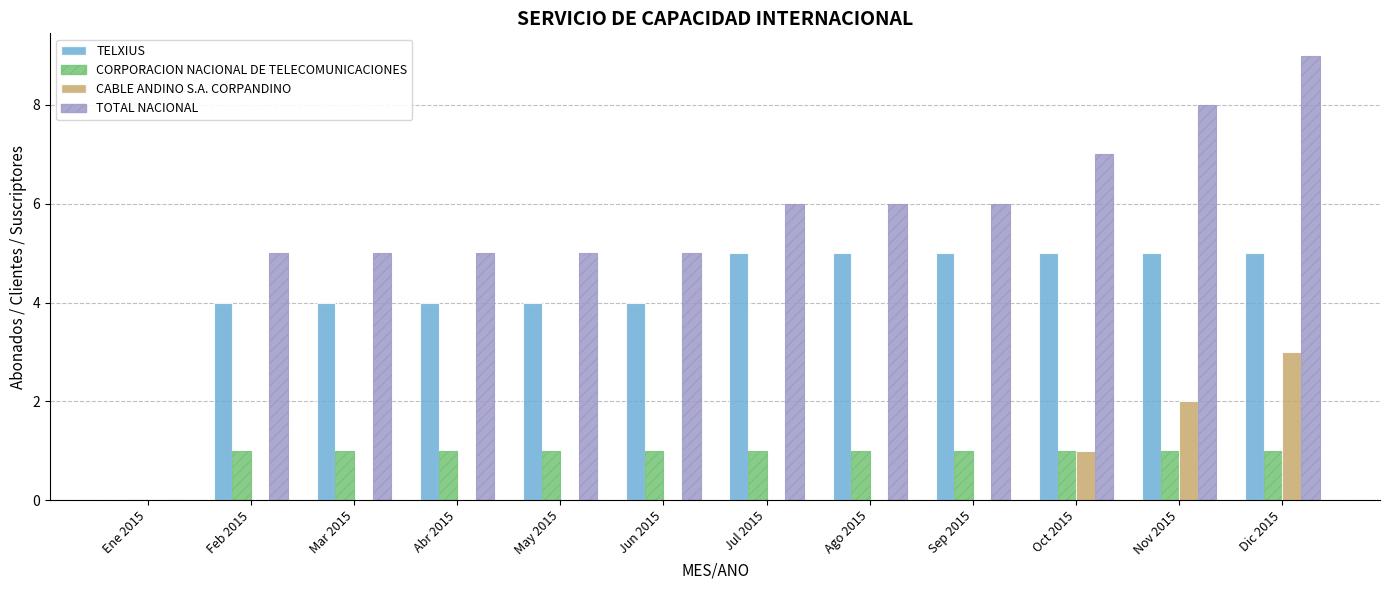

What is the greatest value displayed?

9